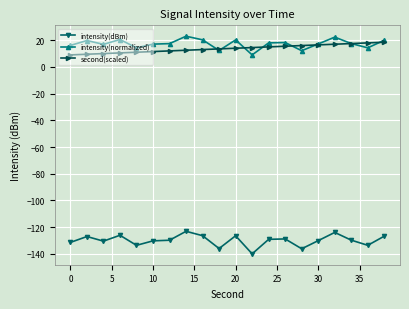

What is the sum of all intensity(dBm) values?

-2599.1